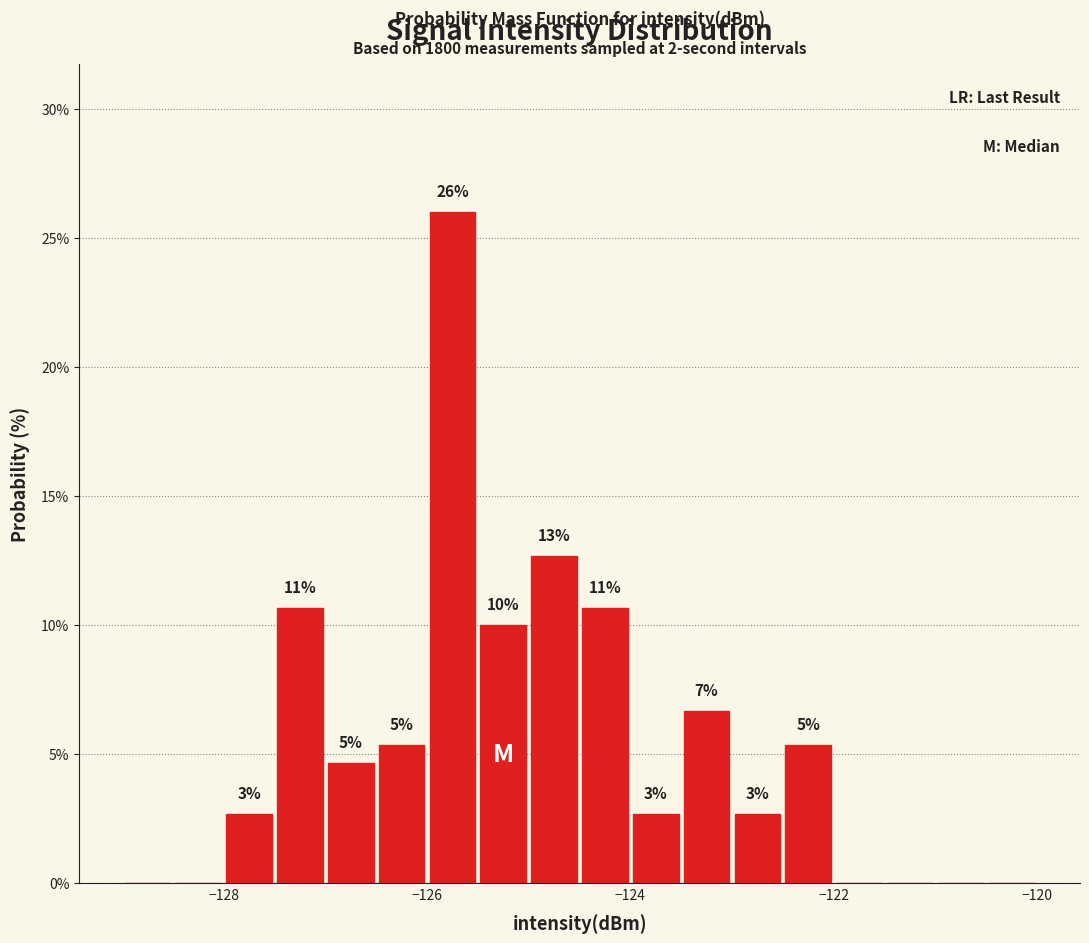

Around what value on the x-axis is the tallest bar? Give the approximate position of its centre, as read against the axis.

-125.8